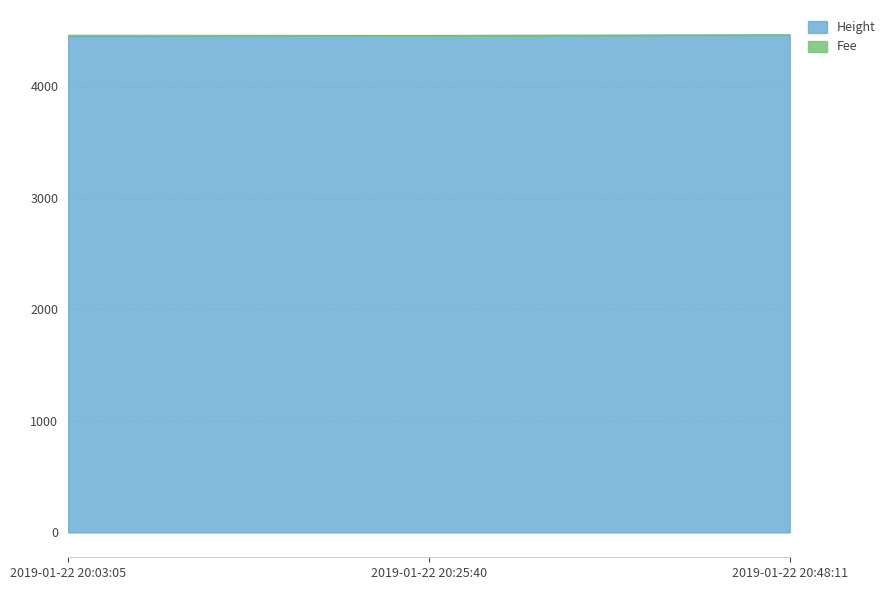

What is the greatest value displayed?

4463